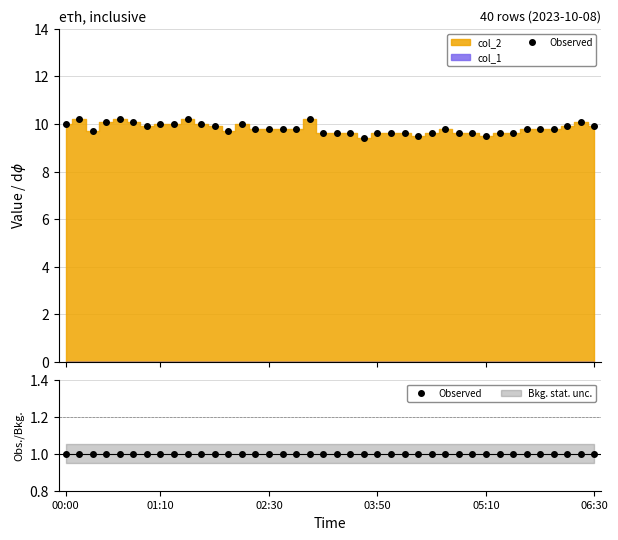

How many interior local valleys (lower than both neighbors) does the data have?

6